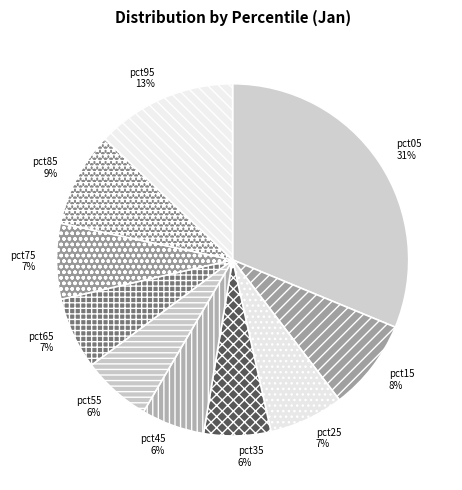

Is the sum of pct65 and pct35 greater than half?

No